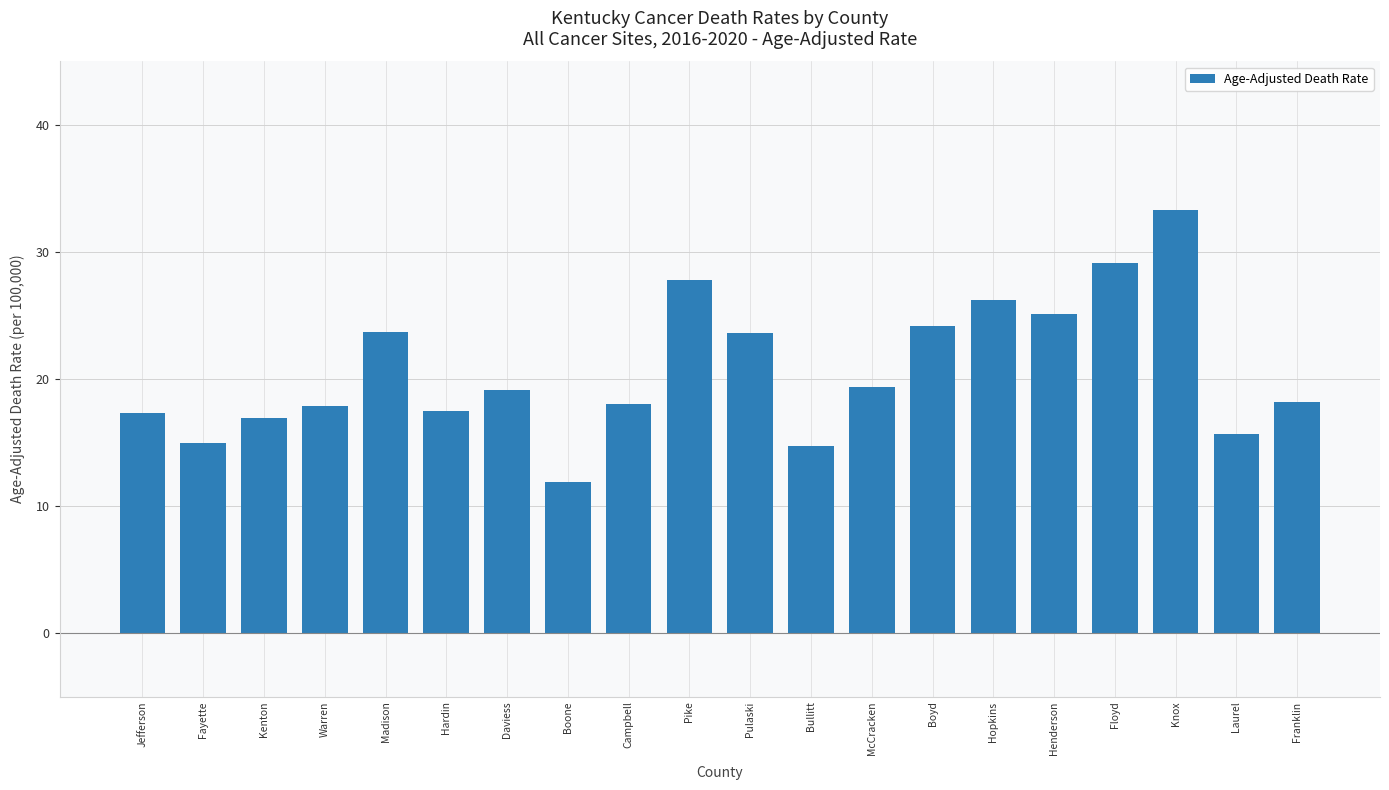

Is it true that the value at Campbell is 18.0?

True